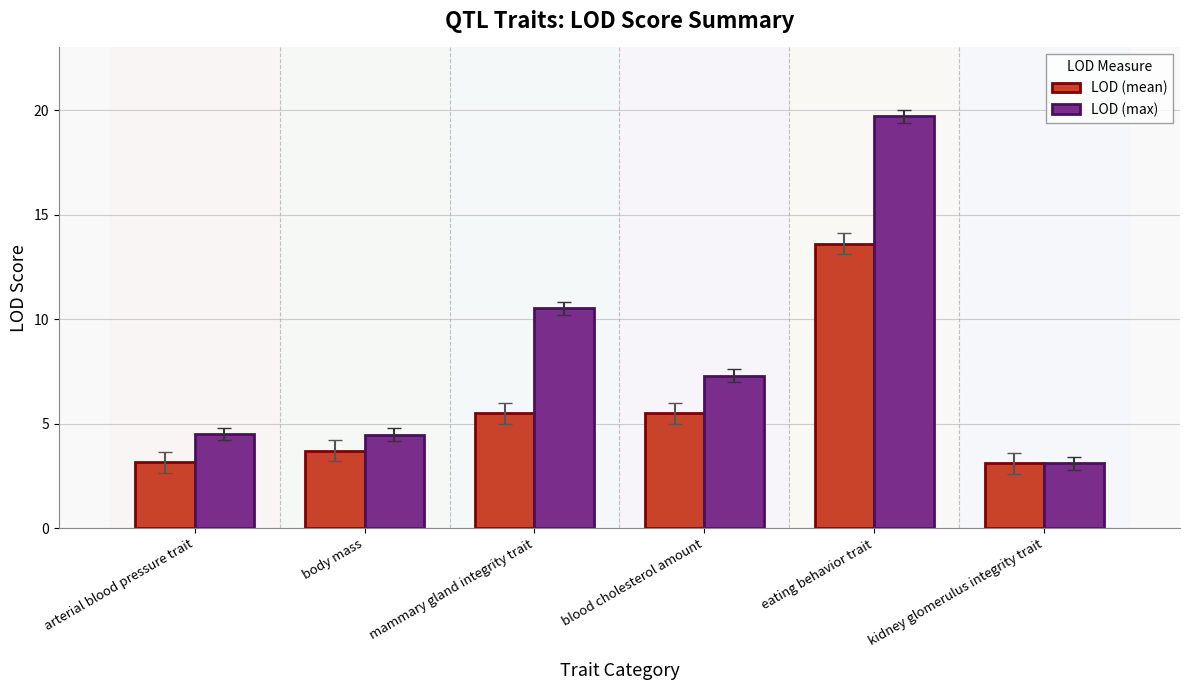

List the series in order of their overall mean, lowest first.

LOD (mean), LOD (max)